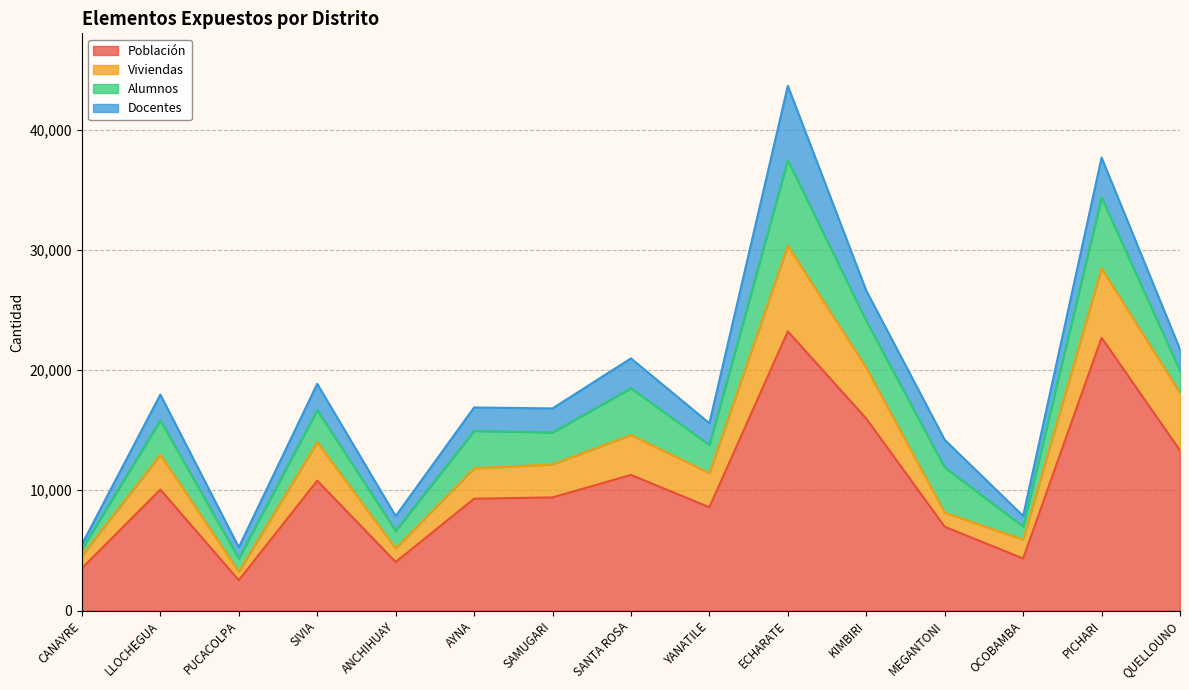

True or false: Viviendas and Población intersect in this chart.

False